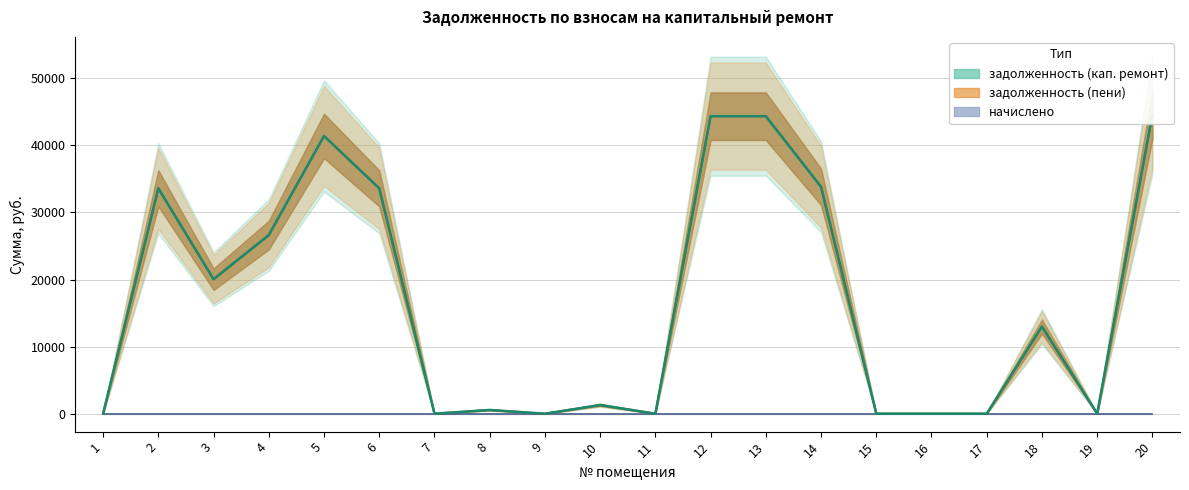

Where is задолженность (кап. ремонт) nearest to the value 22292?

3